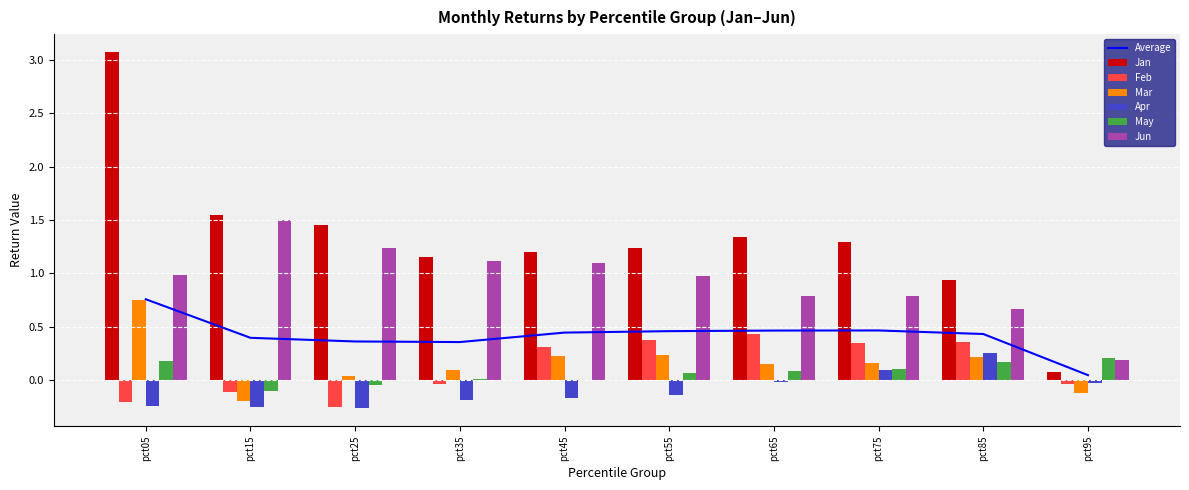

What is the total value across all series at pct25?

2.2